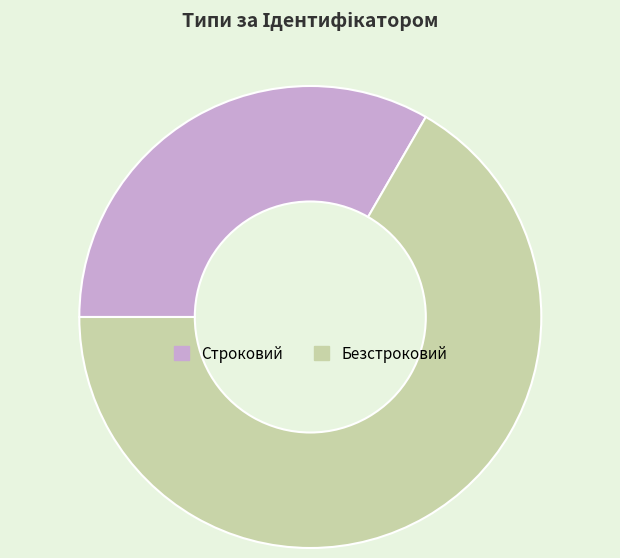

Which slice is the largest?

Безстроковий